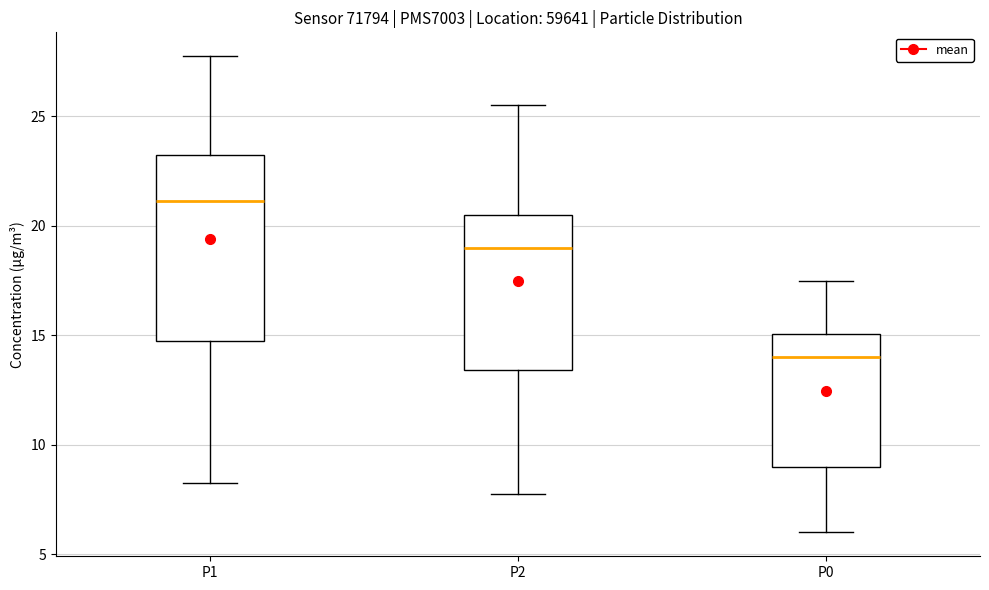

Where does the lower whisker of the box for P0 end on the y-axis? The values are not printed on the chart, so give them approximately, as read against the axis.

6.0